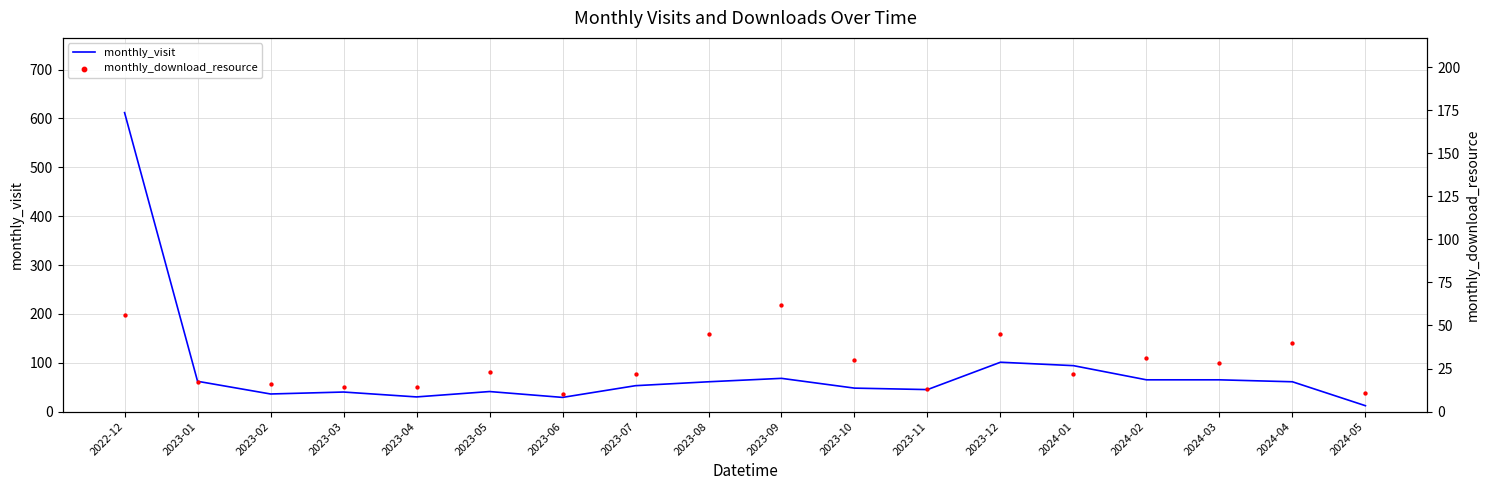

At how many categories does at least one series exceed 212?

1